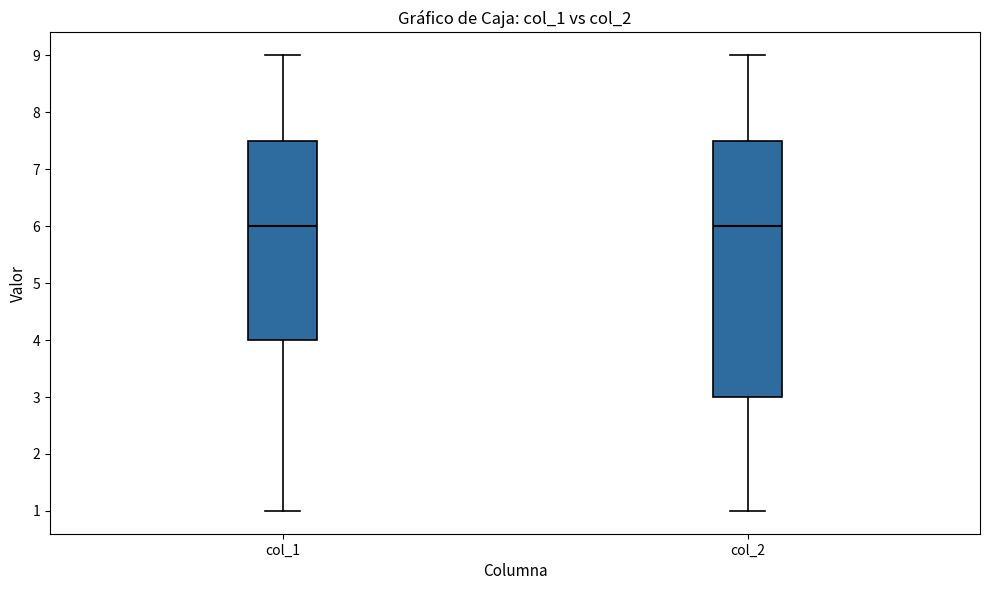

Reading left to right, read every box against the y-axis: the position of its median line, the range the box covers, and the ends of its whiskers. The values are not printed on the chart, so give them approximately, as read against the axis.

col_1: median 6.0, box 4.0 to 7.5, whiskers 1.0 to 9.0
col_2: median 6.0, box 3.0 to 7.5, whiskers 1.0 to 9.0